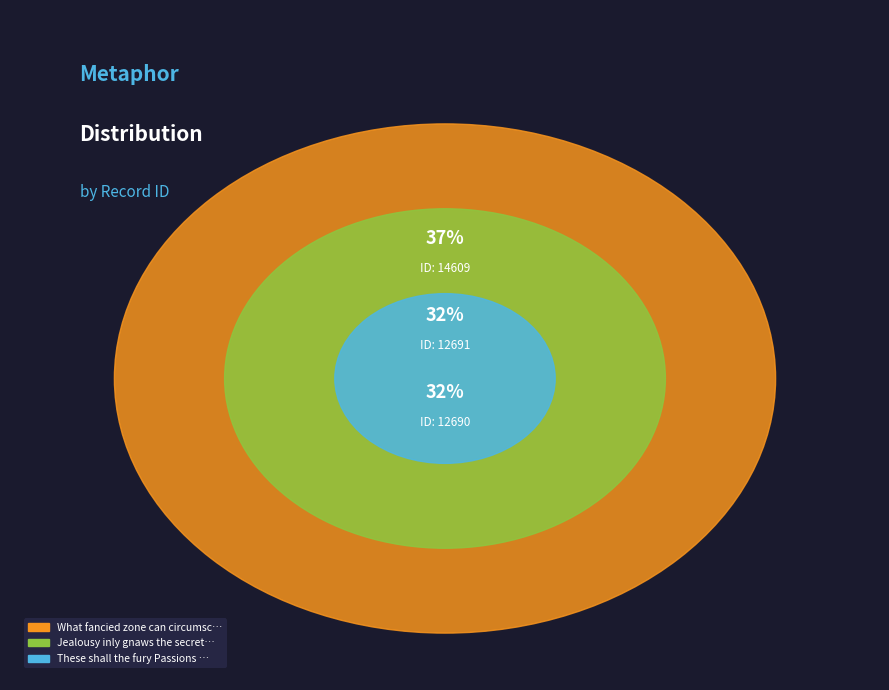

Combined, what portion of the pie is These shall the fury Passions tear and What fancied zone can circumscribe?

68.3%